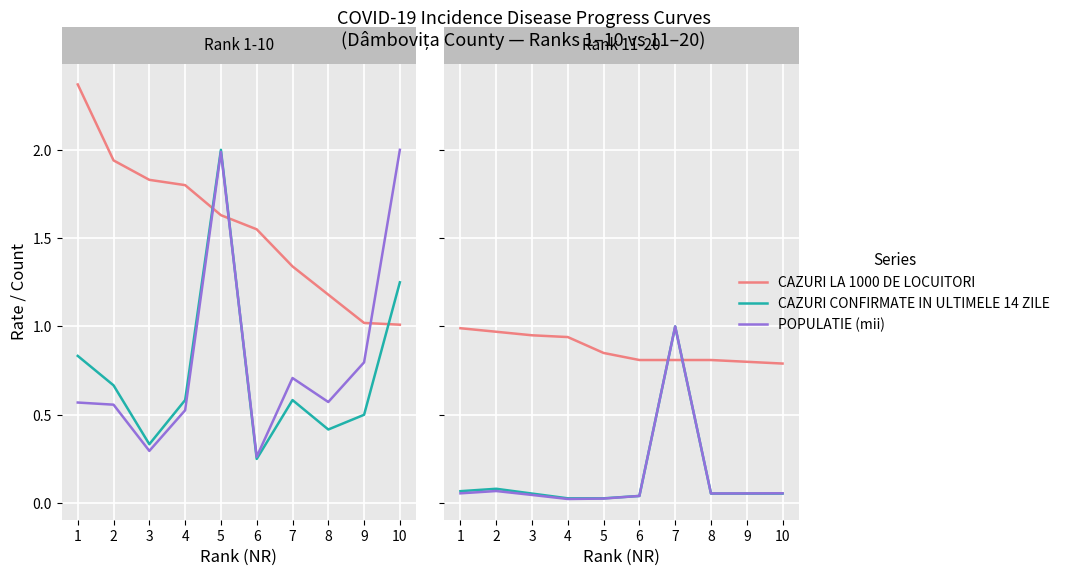

Which has a higher value, 10 or 8?

8